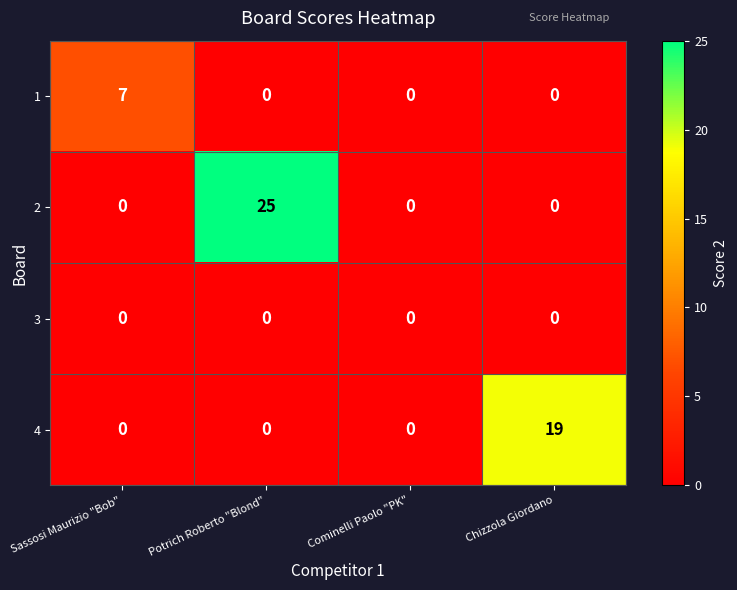

What is the greatest value displayed?

25